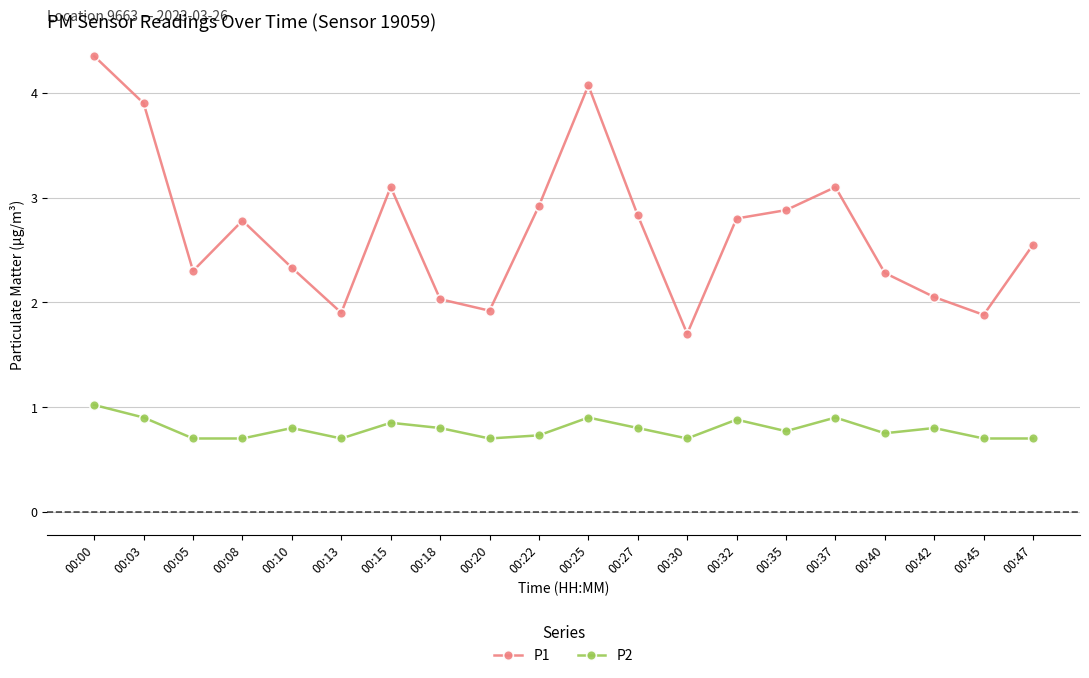

Where is the first local minimum for P1?

00:05